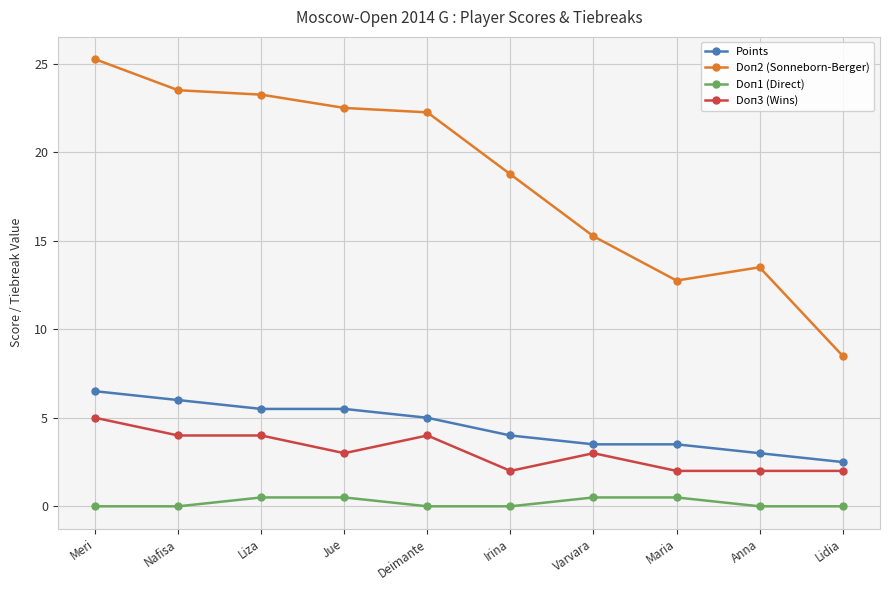

At which label does Doп2 (Sonneborn-Berger) reach its minimum?

Lidia